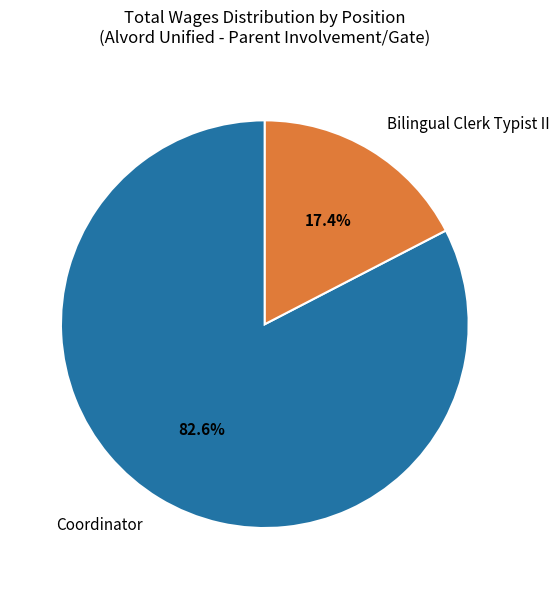

What is the largest slice in the pie chart?

Coordinator